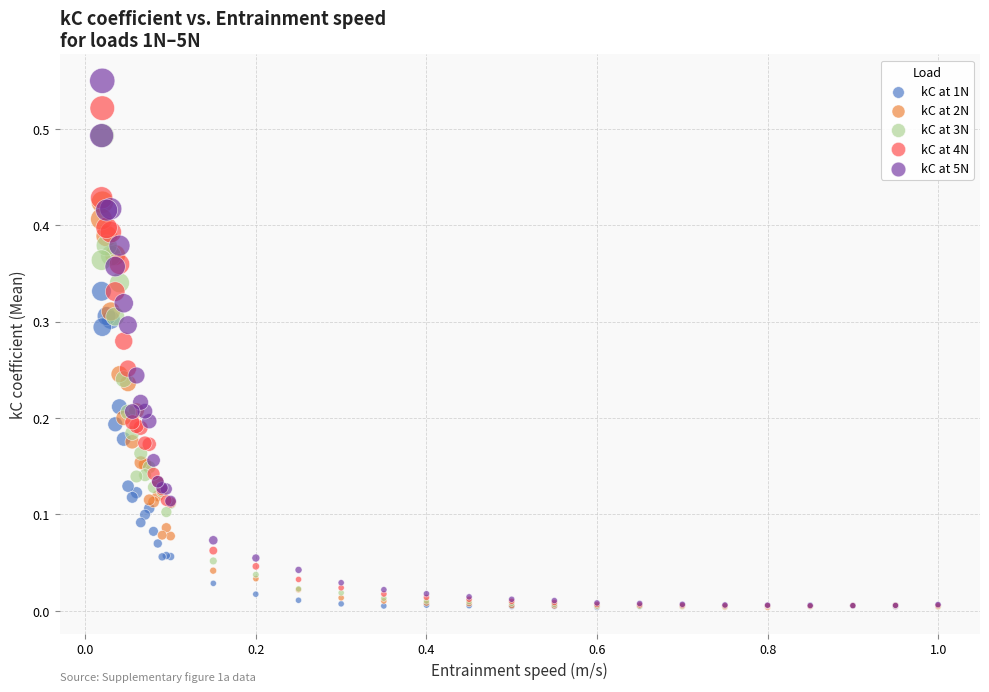

Which series contains the highest Y value?

kC at 5N